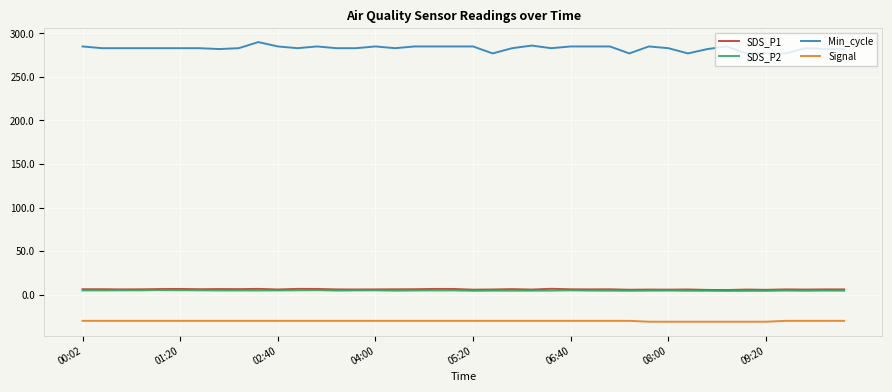

How many categories are shown in the chart?

40